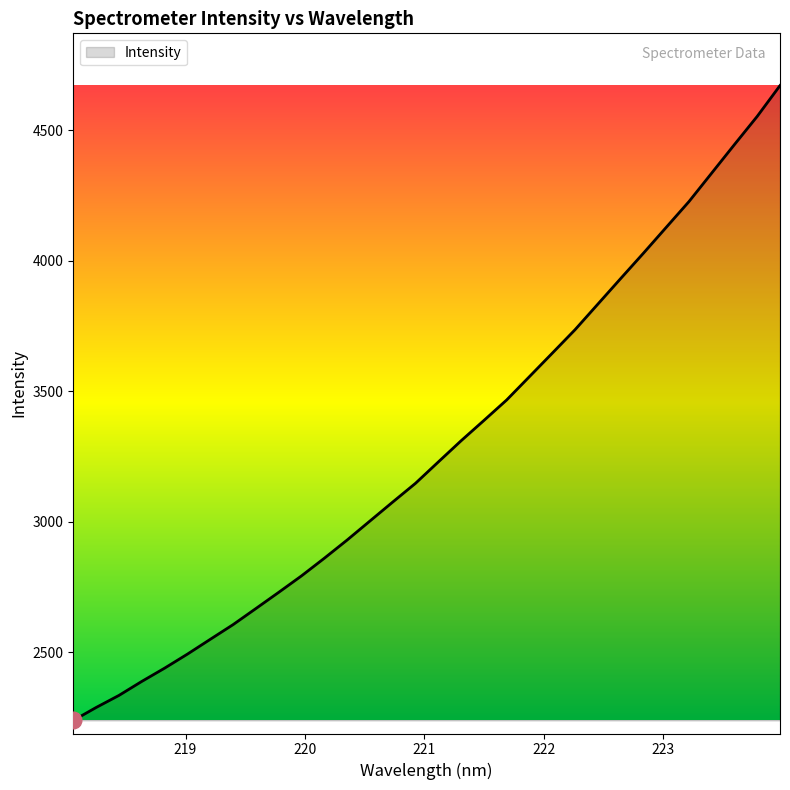

What is the smallest value displayed?

2239.3